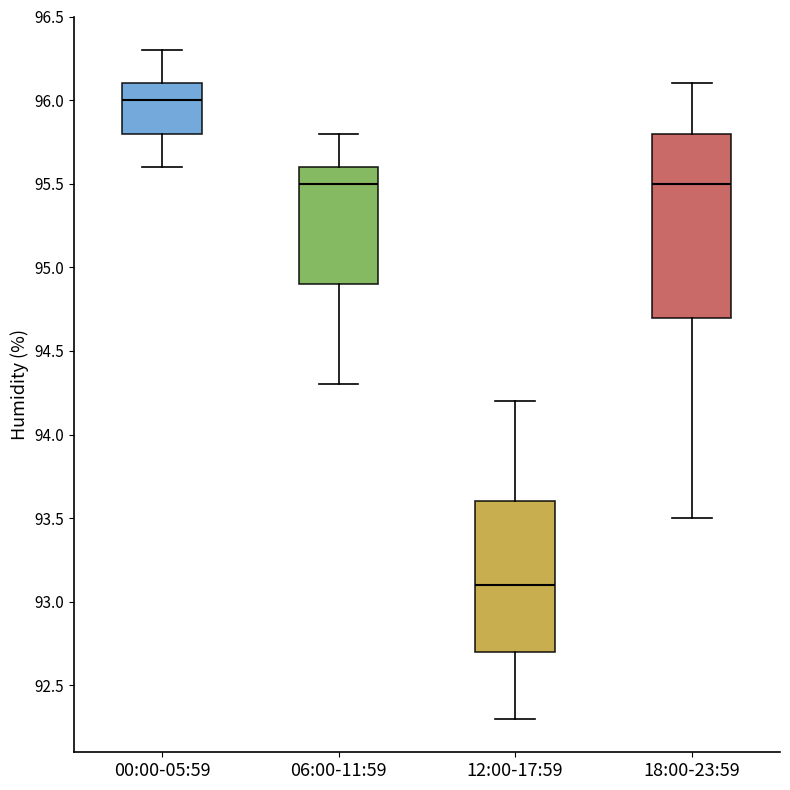

Where is the upper edge of the box for 00:00-05:59 on the y-axis? The values are not printed on the chart, so give them approximately, as read against the axis.

96.1